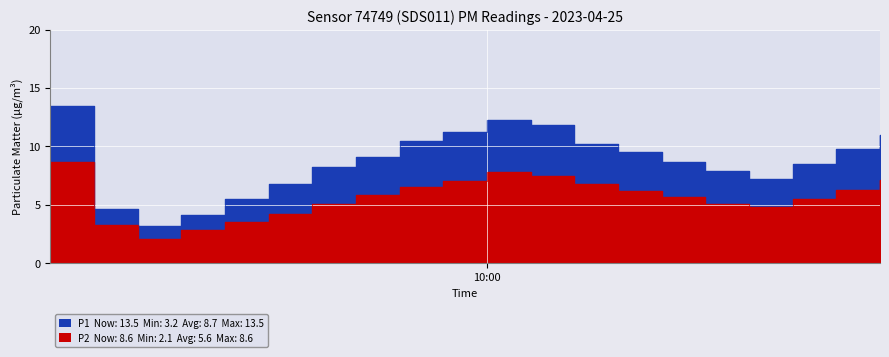

True or false: P1 has more than 2 points higher than both neighbors.

False